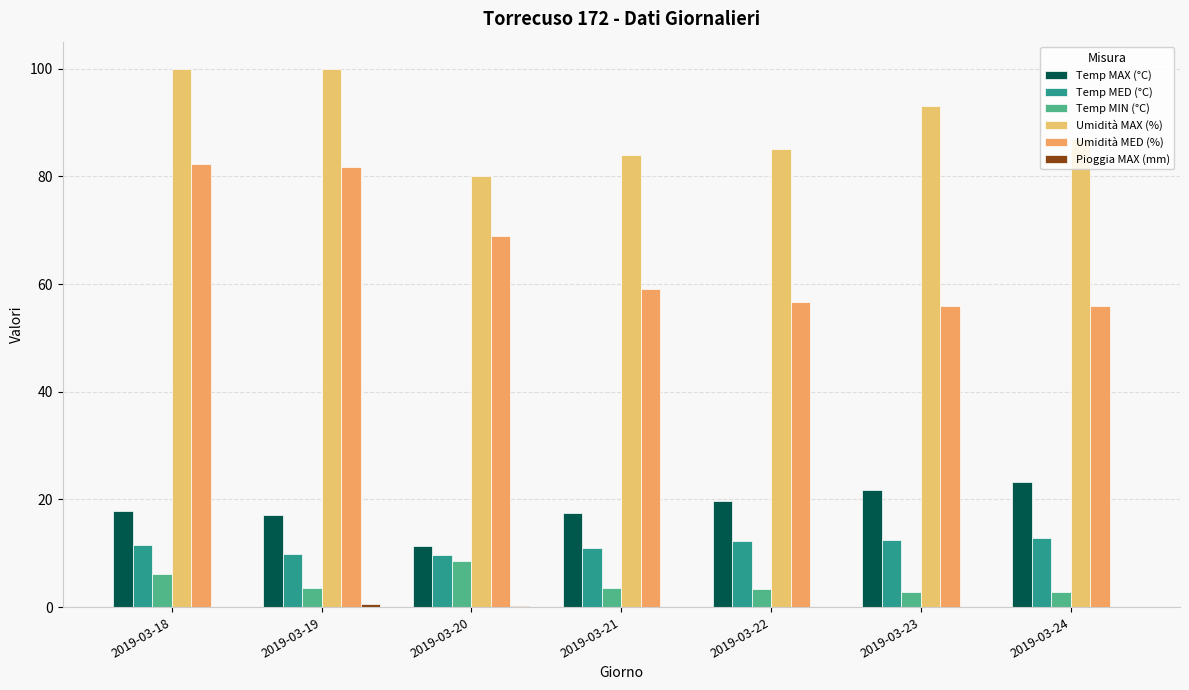

What is the sum of the Temp MAX (°C) values at 2019-03-24 and 2019-03-18?

41.1